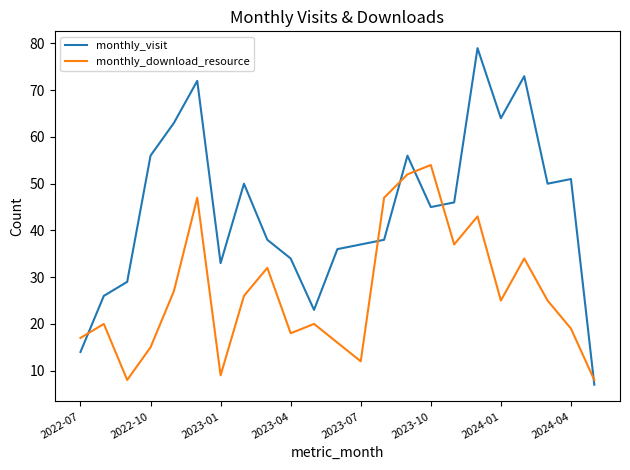

True or false: monthly_visit and monthly_download_resource intersect in this chart.

True